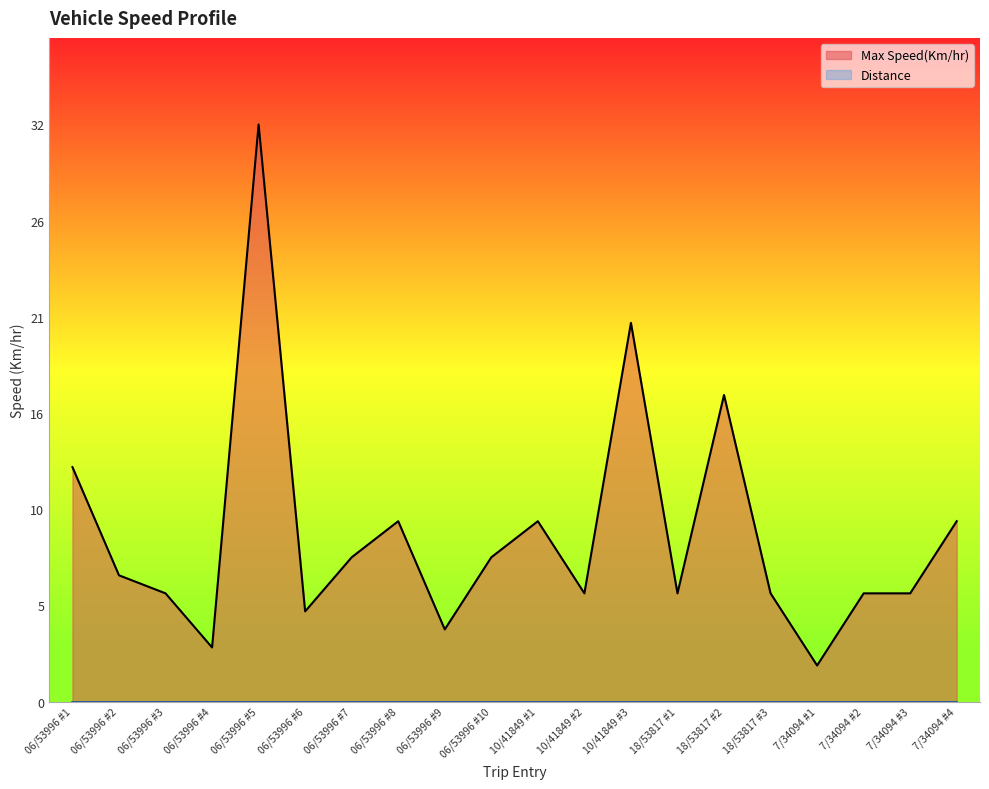

What is the maximum value shown in the chart?

32